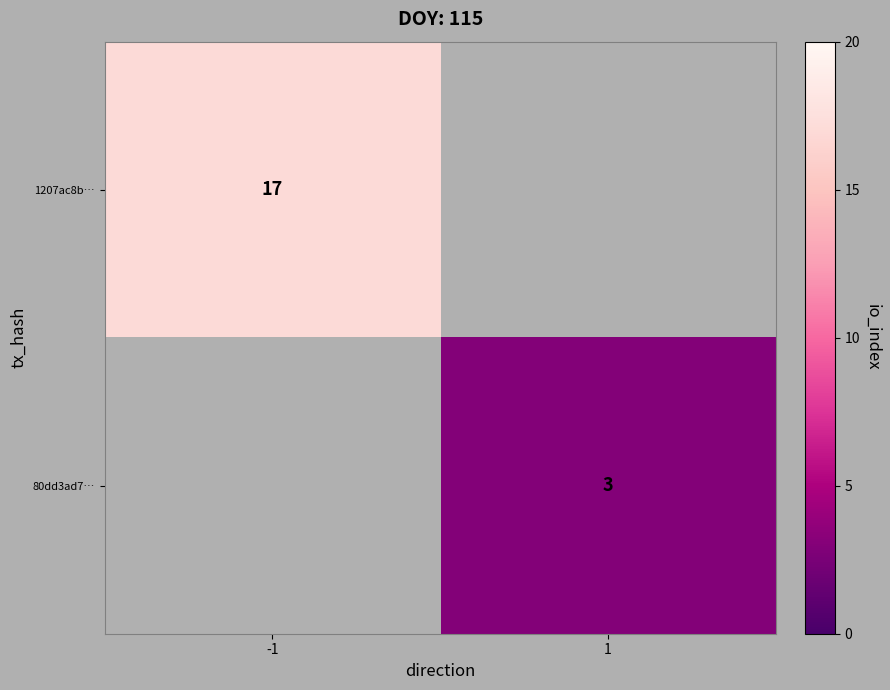

True or false: 1207ac8b… has a value of 17 at -1.

True